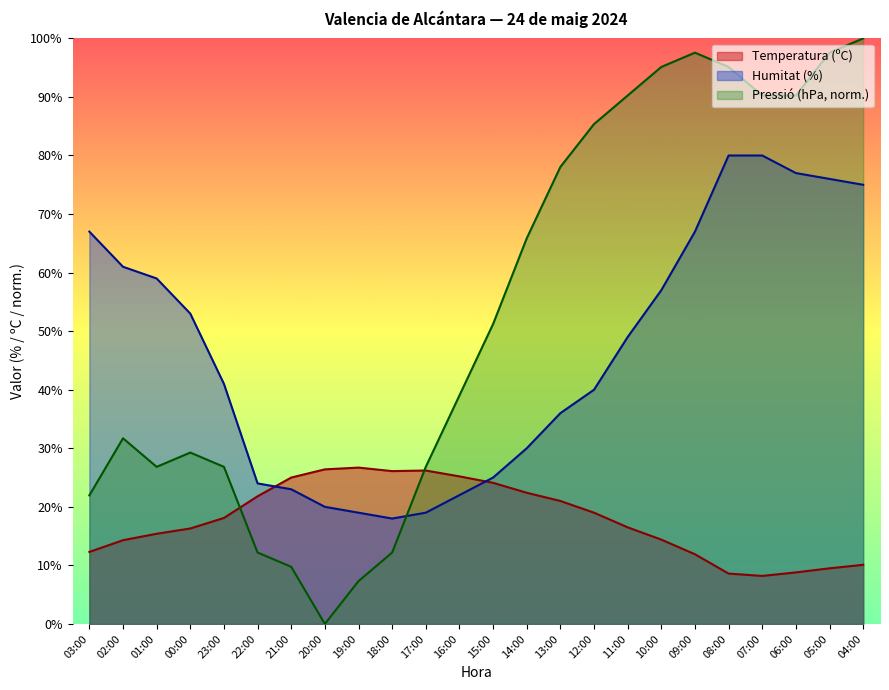

Does the chart have visible grid lines?

No